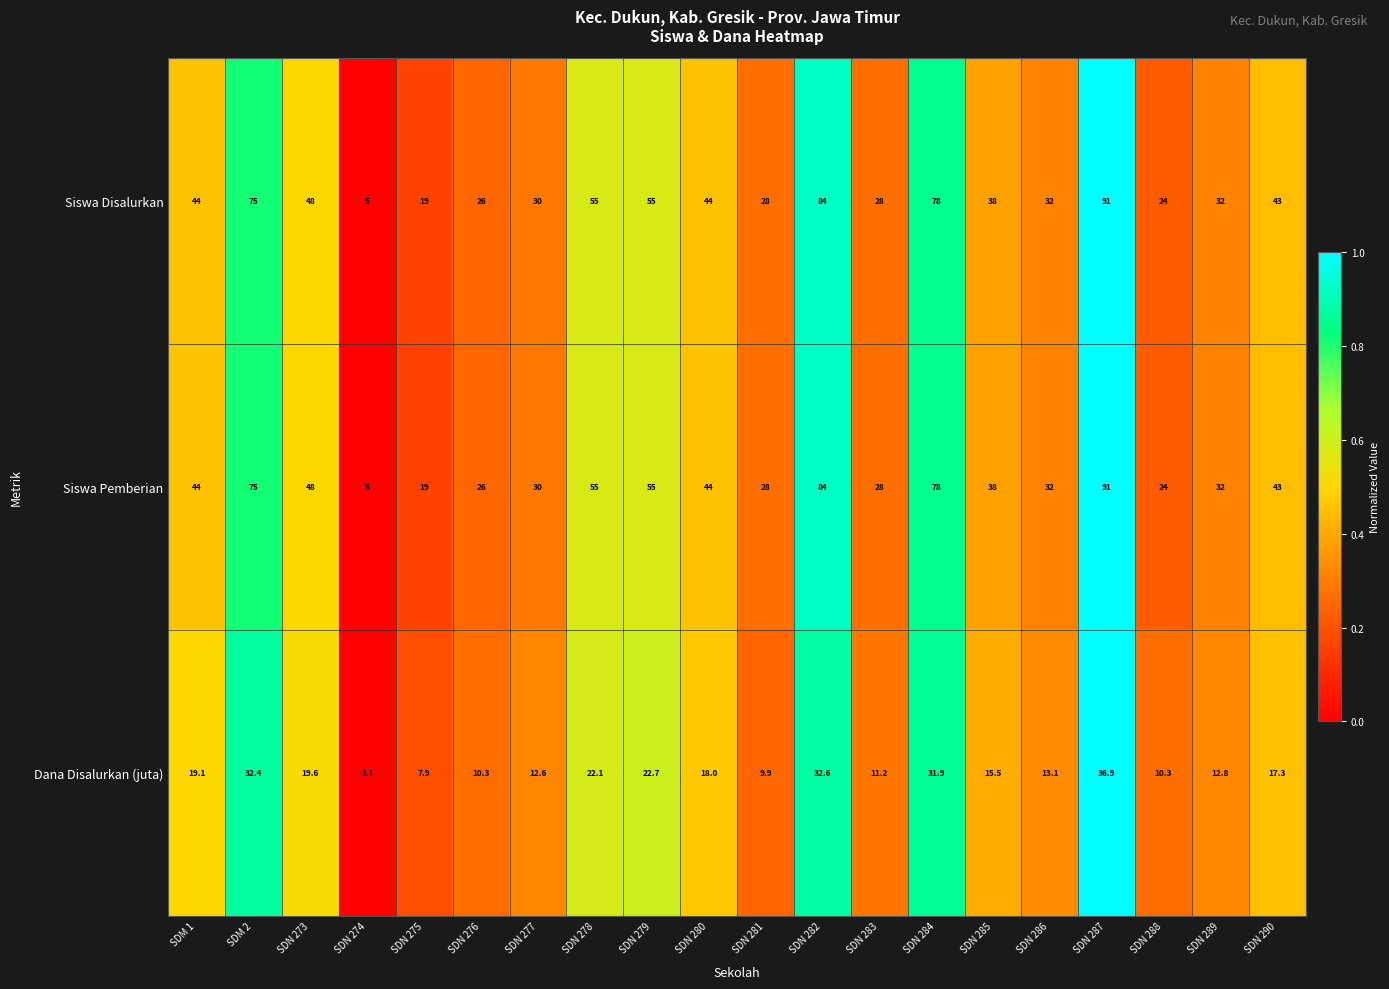

How many data points does each series have?

20